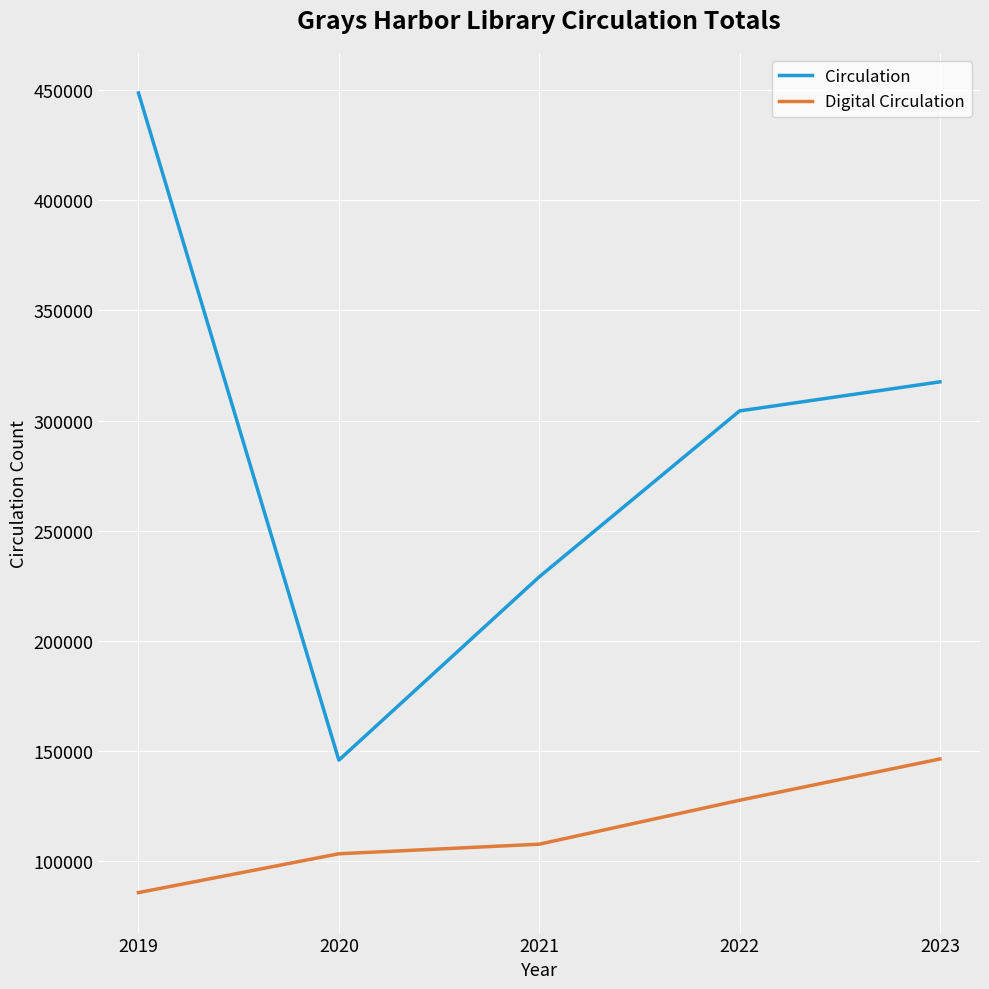

True or false: Circulation has a value of 448734 at 2019.

True